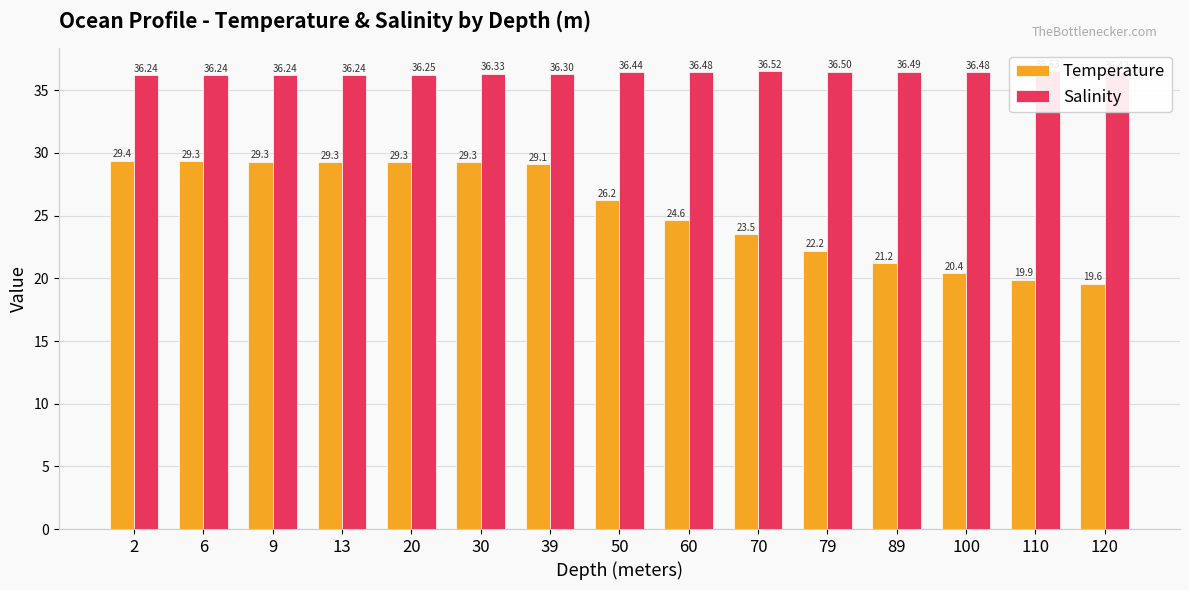

Rank the series by their maximum value, from highest to lowest.

Salinity, Temperature